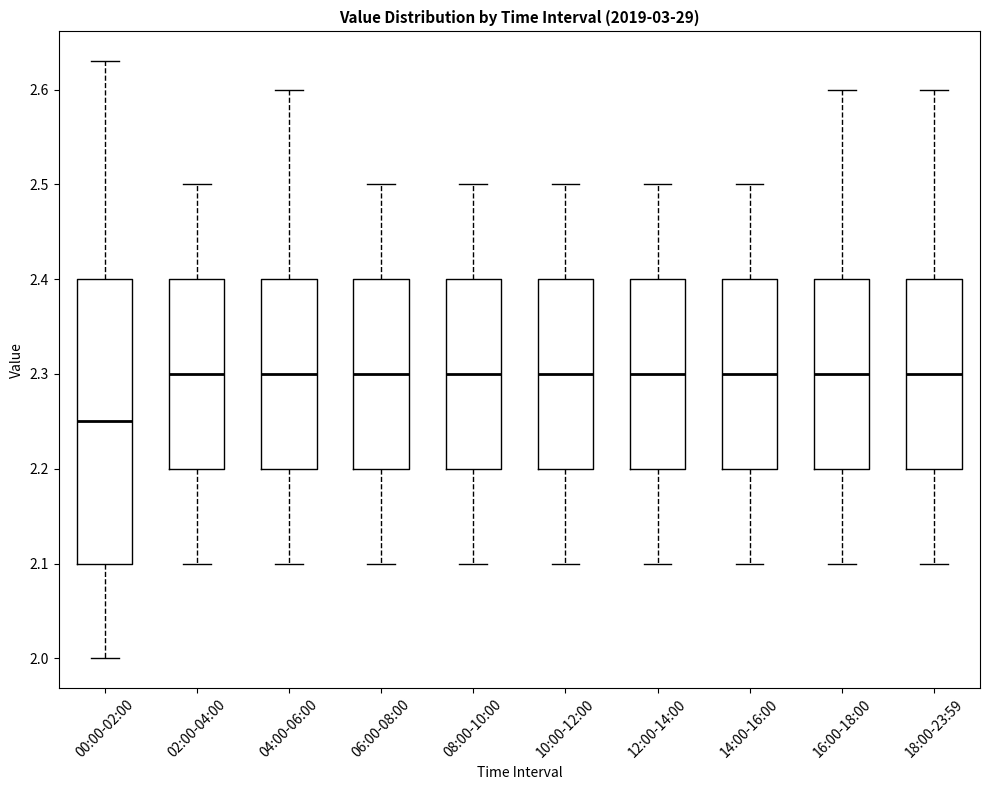

Where does the median line of the box for 18:00-23:59 sit on the y-axis? The values are not printed on the chart, so give them approximately, as read against the axis.

2.30